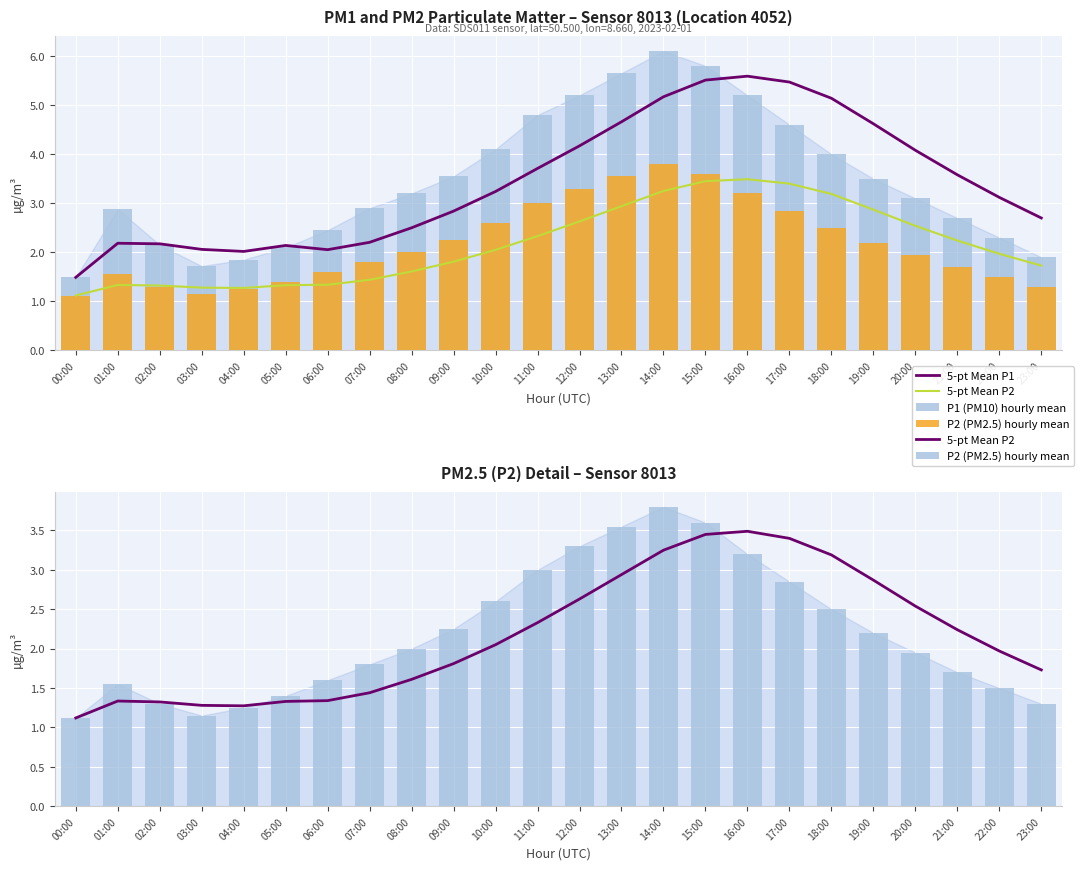

The P1 (PM10) hourly mean series shows 1.5 at 00:00. True or false?

True